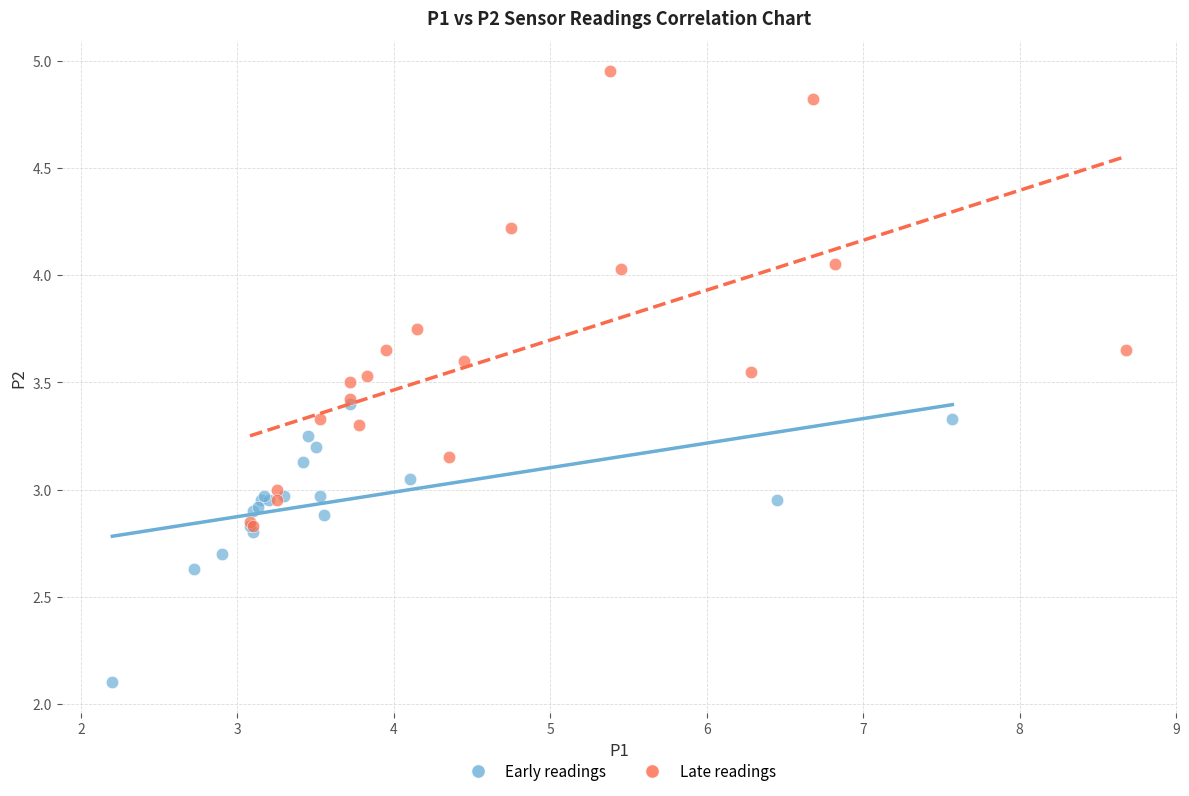

Which series contains the highest Y value?

Late readings